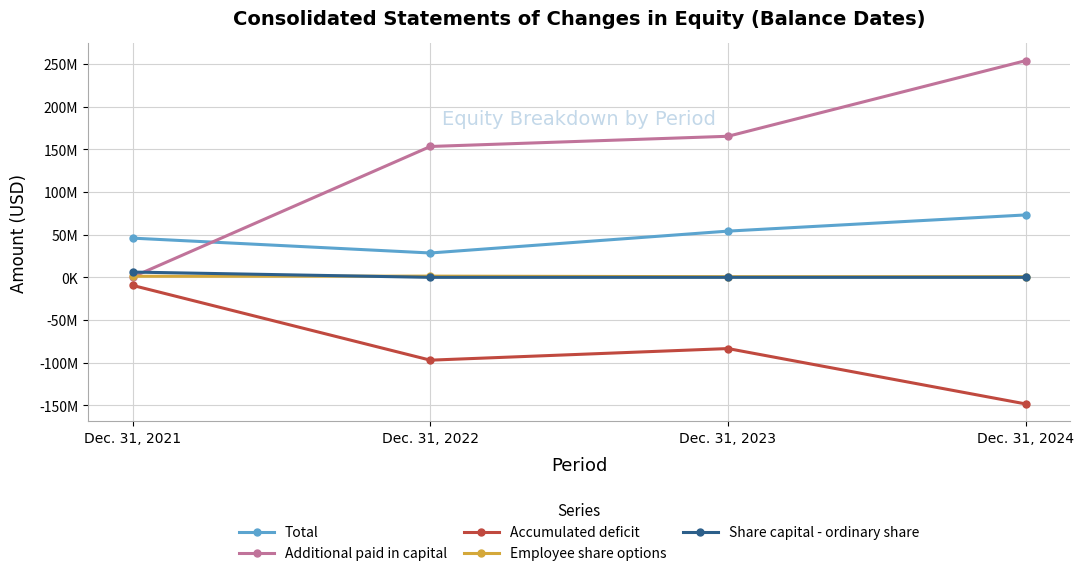

What is the difference between the maximum and minimum values in the Employee share options series?

678013